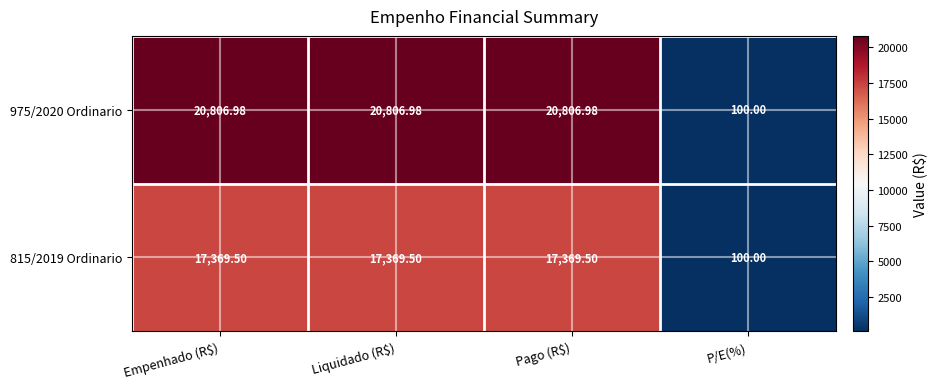

Where is 815/2019 Ordinario nearest to the value 8734?

P/E(%)